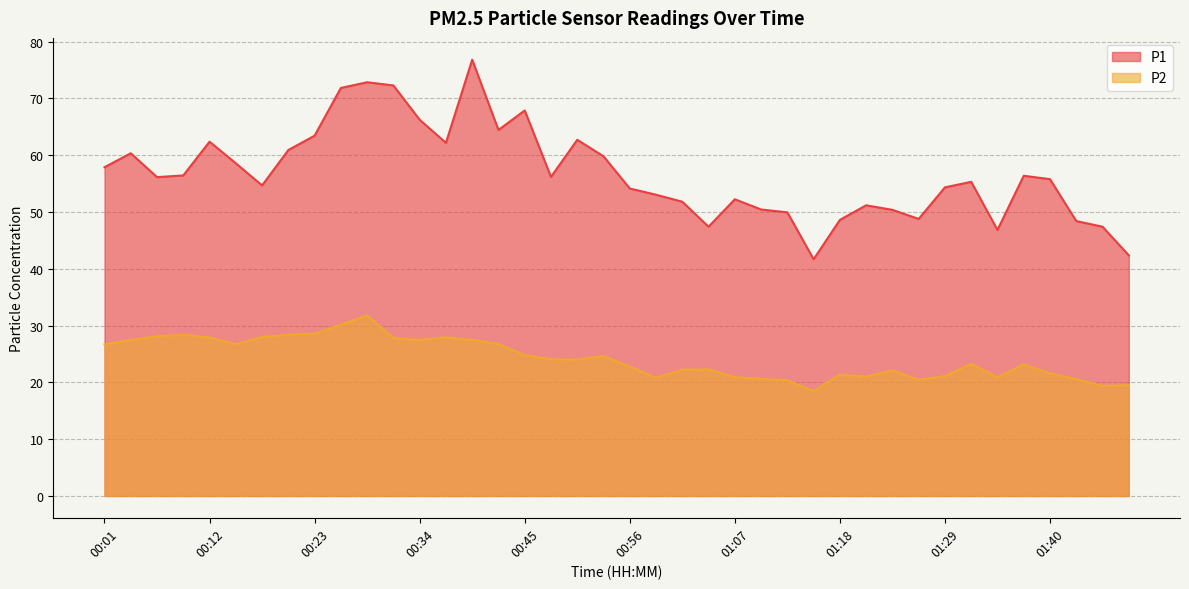

What are all the series names shown in the legend?

P1, P2